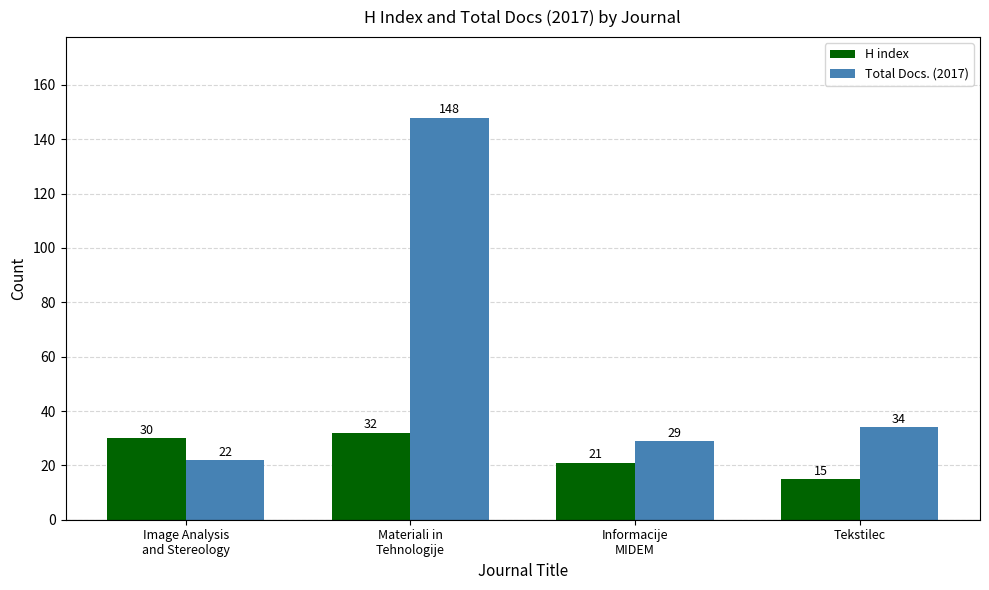

Count the number of data series in this chart.

2